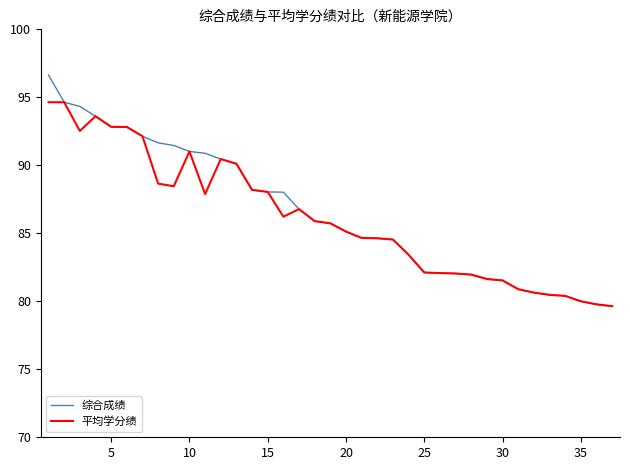

What is the minimum value shown in the chart?

79.6